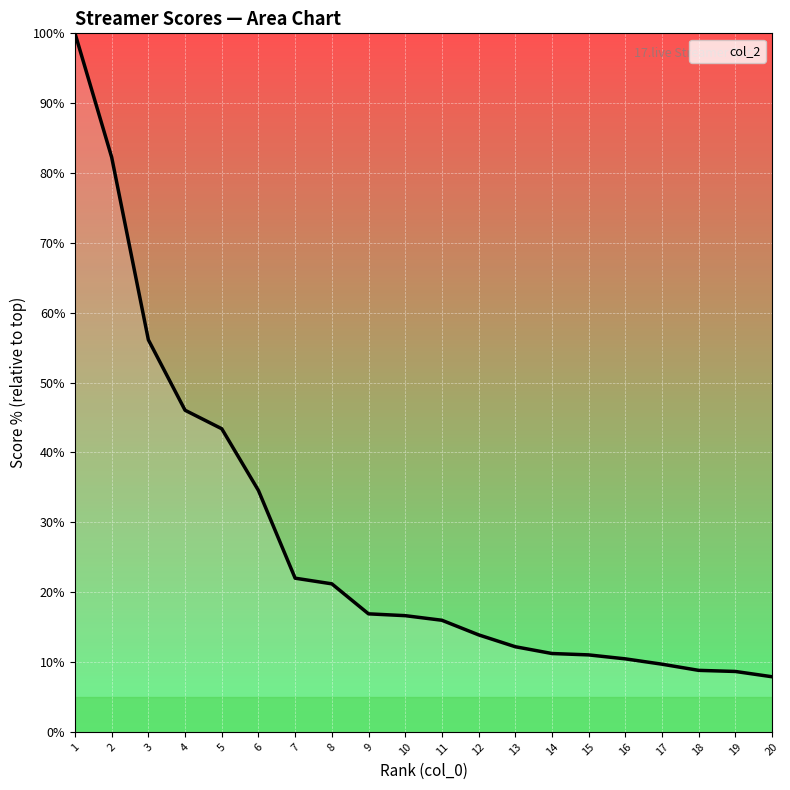

What is the ratio of the value at 1 to the value at 8?

4.7